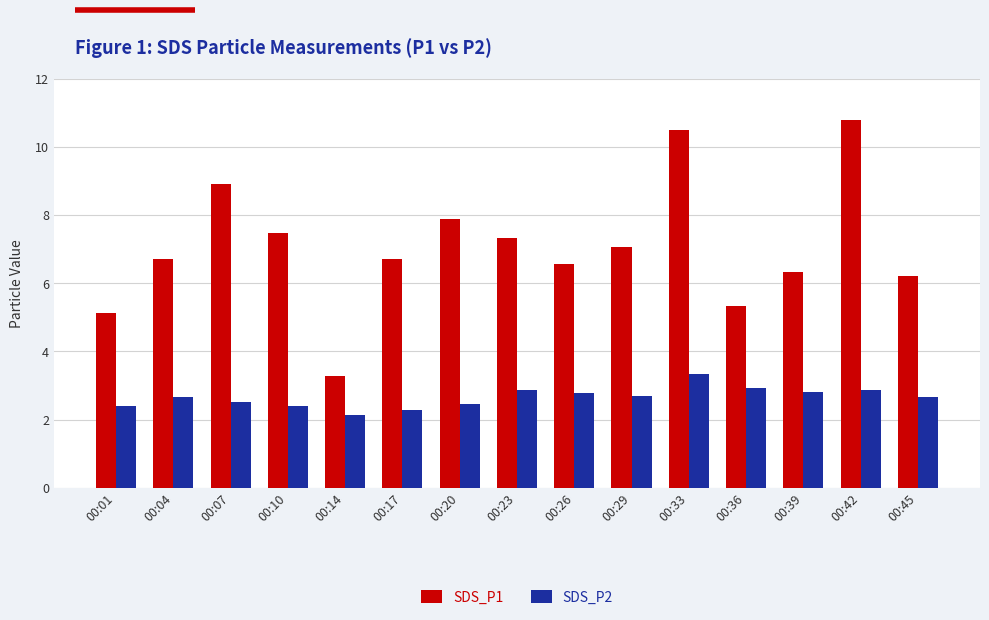

At how many categories does at least one series exceed 8?

3